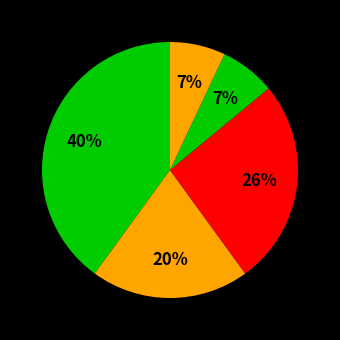

Which category has the smallest portion of the pie?

Advanced